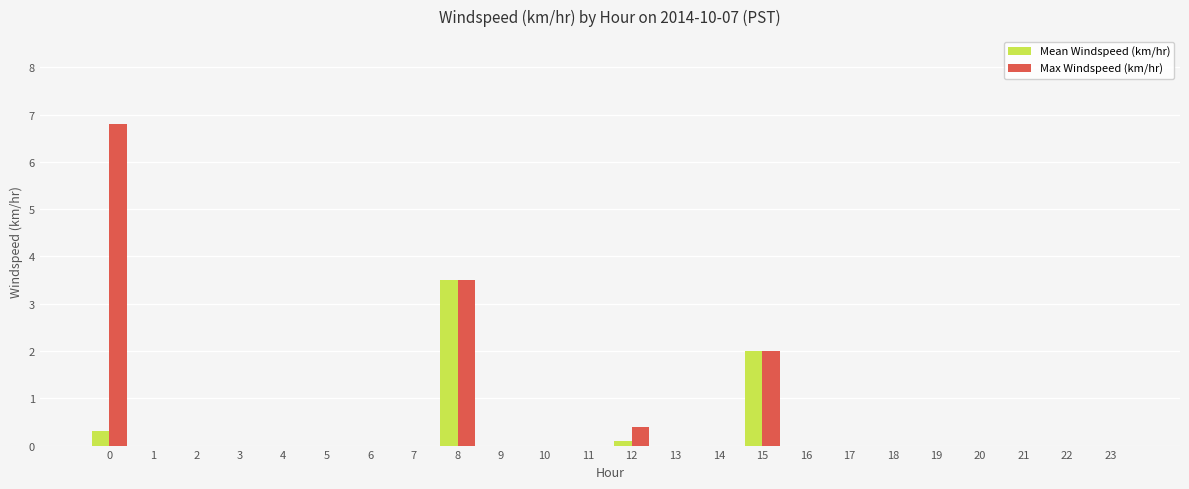

Reading left to right, transcribe all the data shown in this chart.

Mean Windspeed (km/hr): 0=0.3	1=0.0	2=0.0	3=0.0	4=0.0	5=0.0	6=0.0	7=0.0	8=3.5	9=0.0	10=0.0	11=0.0	12=0.1	13=0.0	14=0.0	15=2.0	16=0.0	17=0.0	18=0.0	19=0.0	20=0.0	21=0.0	22=0.0	23=0.0
Max Windspeed (km/hr): 0=6.8	1=0.0	2=0.0	3=0.0	4=0.0	5=0.0	6=0.0	7=0.0	8=3.5	9=0.0	10=0.0	11=0.0	12=0.4	13=0.0	14=0.0	15=2.0	16=0.0	17=0.0	18=0.0	19=0.0	20=0.0	21=0.0	22=0.0	23=0.0